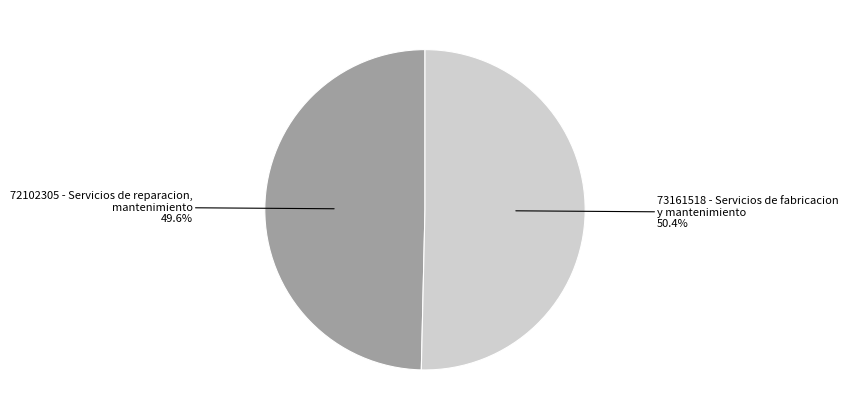

Is it true that 73161518 is 50% of the pie?

True